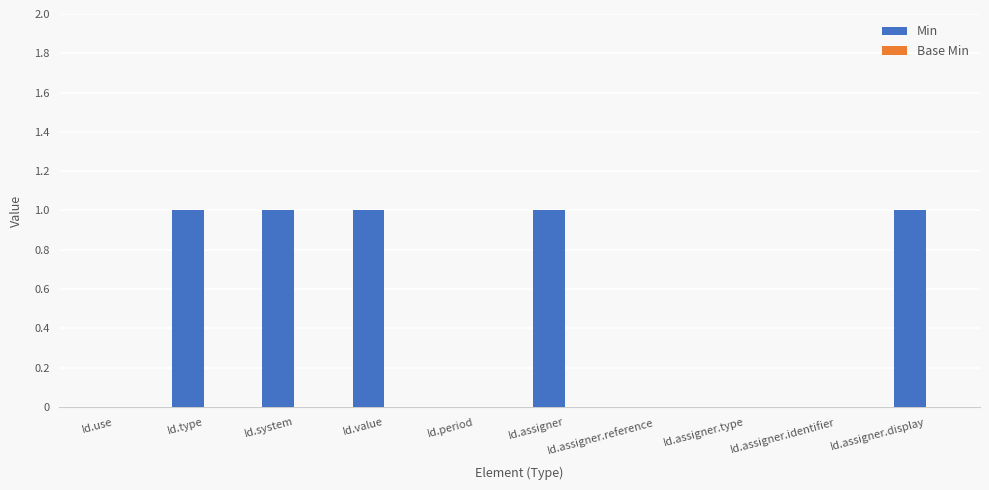

What is the sum of all values?

5